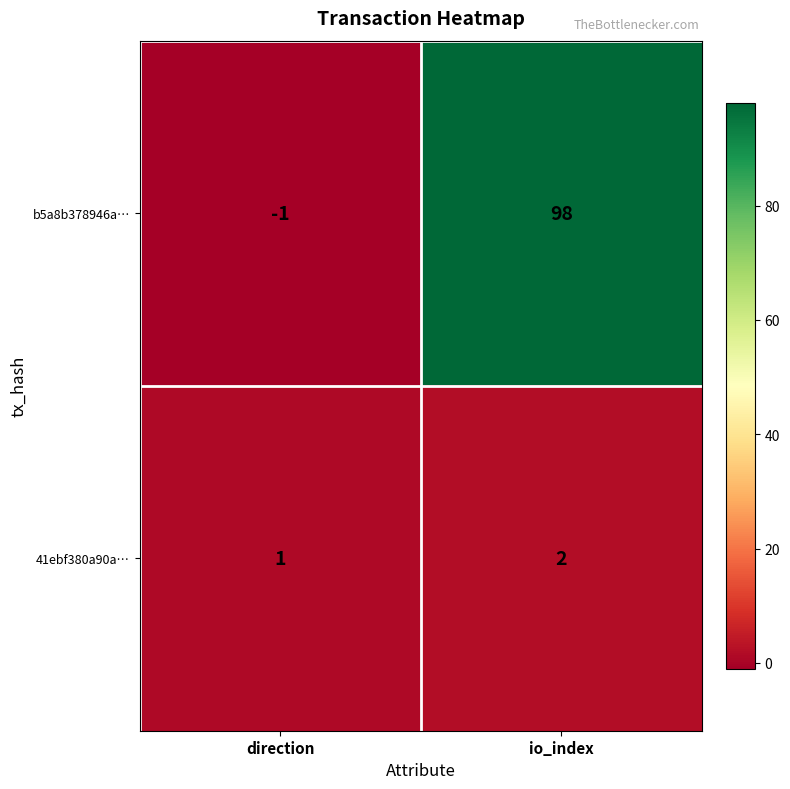

What is the maximum value shown in the chart?

98